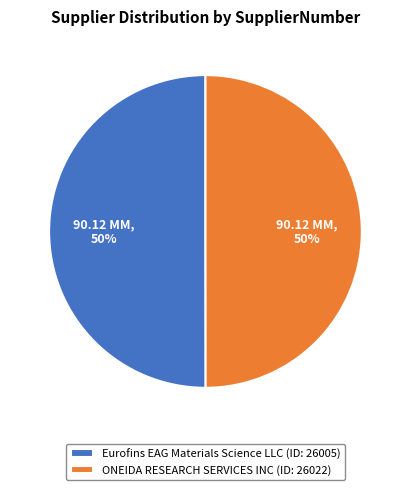

To the nearest percent, what percentage of the pie is ONEIDA RESEARCH SERVICES INC (ID: 26022)?

50%